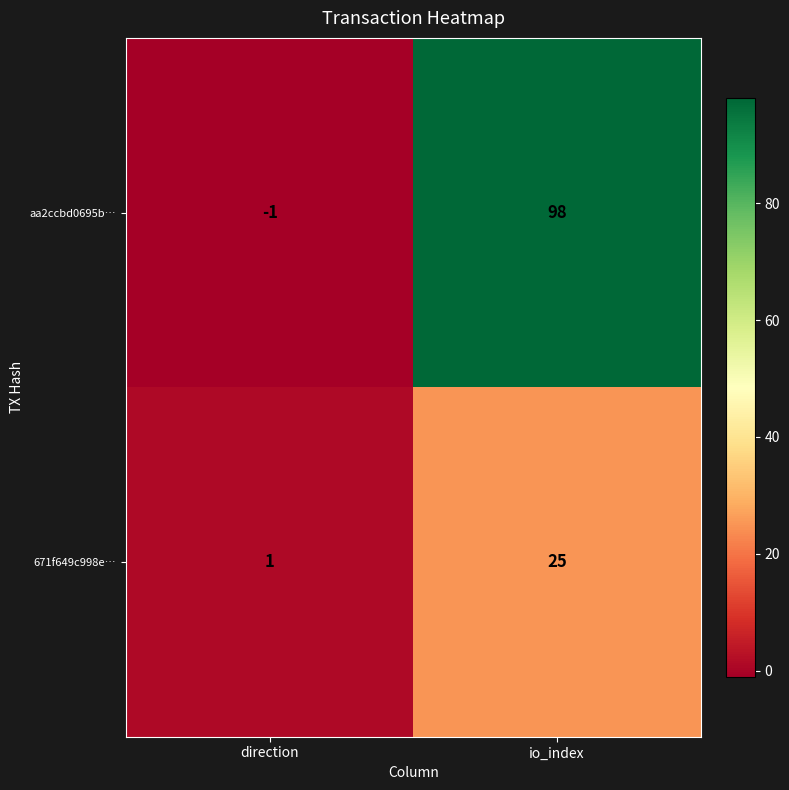

Which series changed the most between direction and io_index?

aa2ccbd0695b…